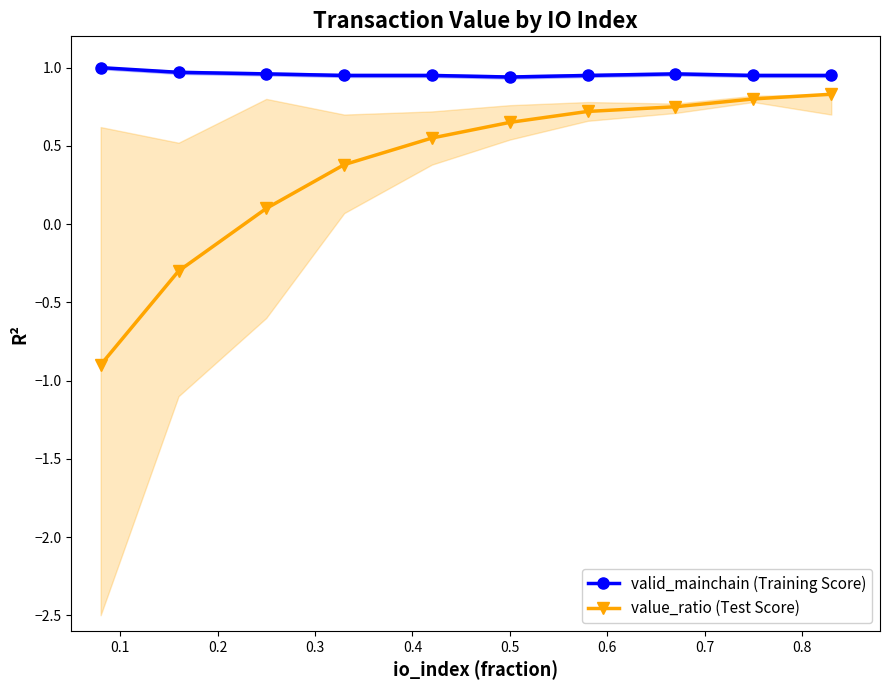

What is the sum of all value_ratio (Test Score) values?

3.6